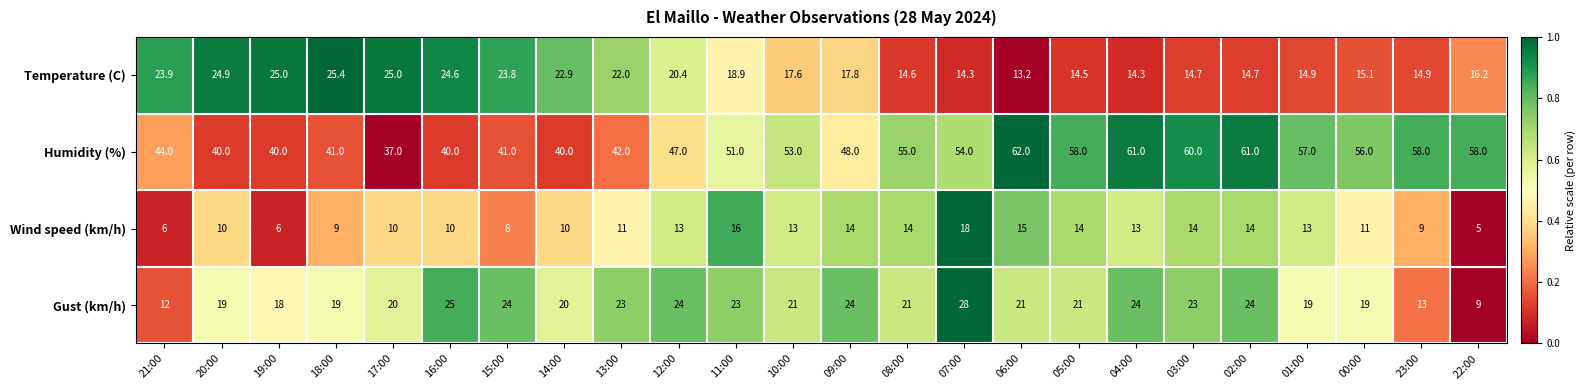

Rank the series by their maximum value, from lowest to highest.

Wind speed (km/h), Temperature (C), Gust (km/h), Humidity (%)